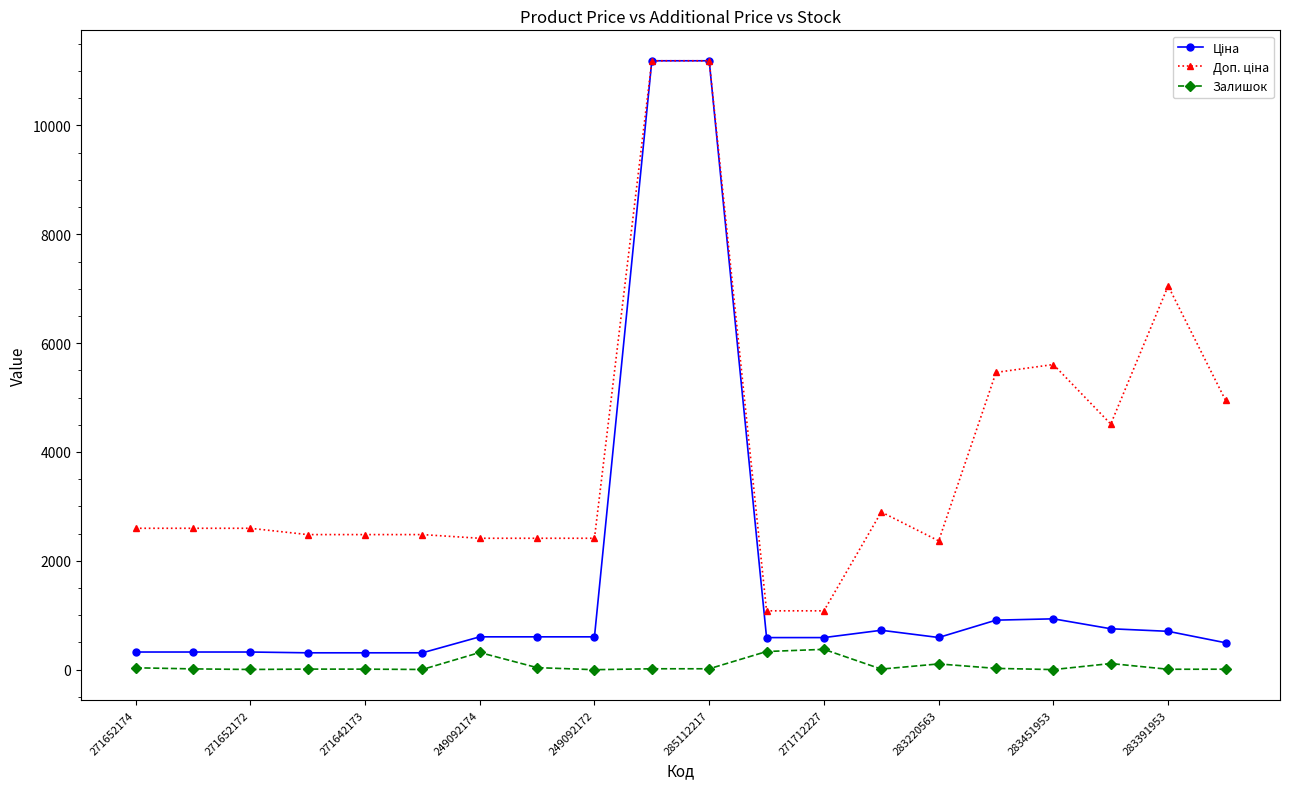

True or false: Залишок has more than 2 points higher than both neighbors.

True